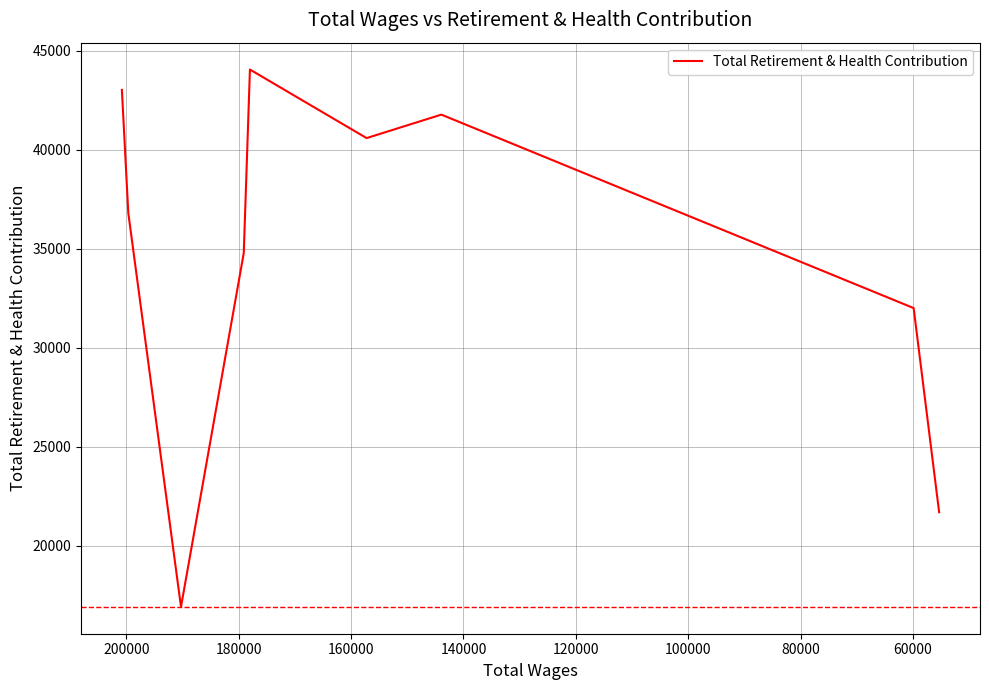

Reading left to right, list all the values displayed in this chart.

43019	36802	16927	34784	44048	40588	41772	32007	21703